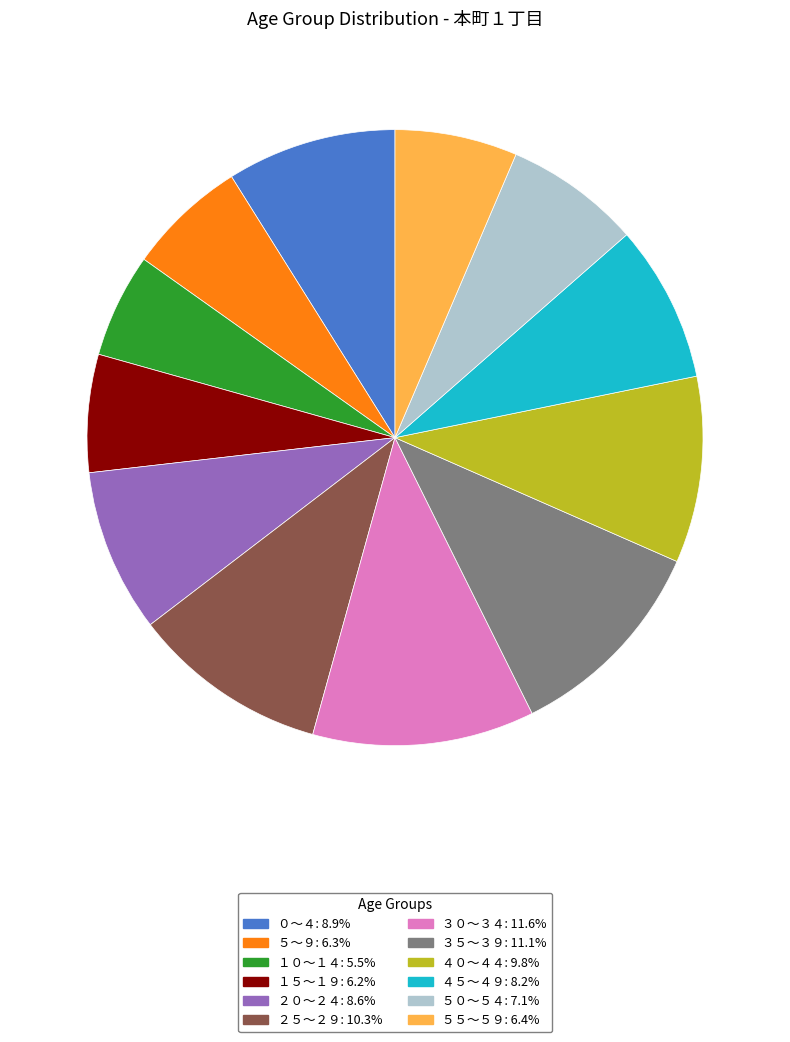

Combined, do ３０～３４: 11.6% and ５５～５９: 6.4% account for over 50%?

No